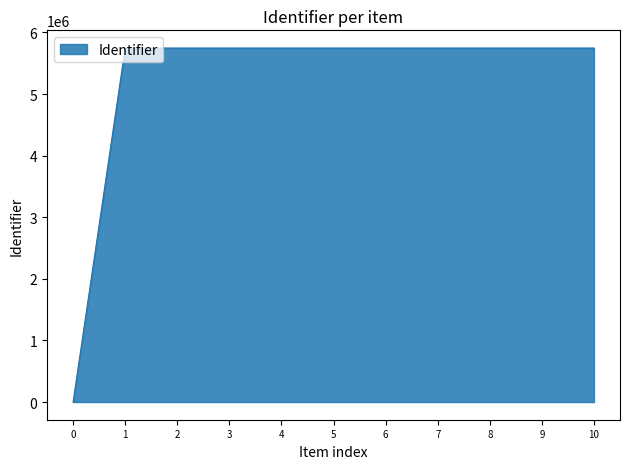

Is it true that the value at 1 is 8291063?

False